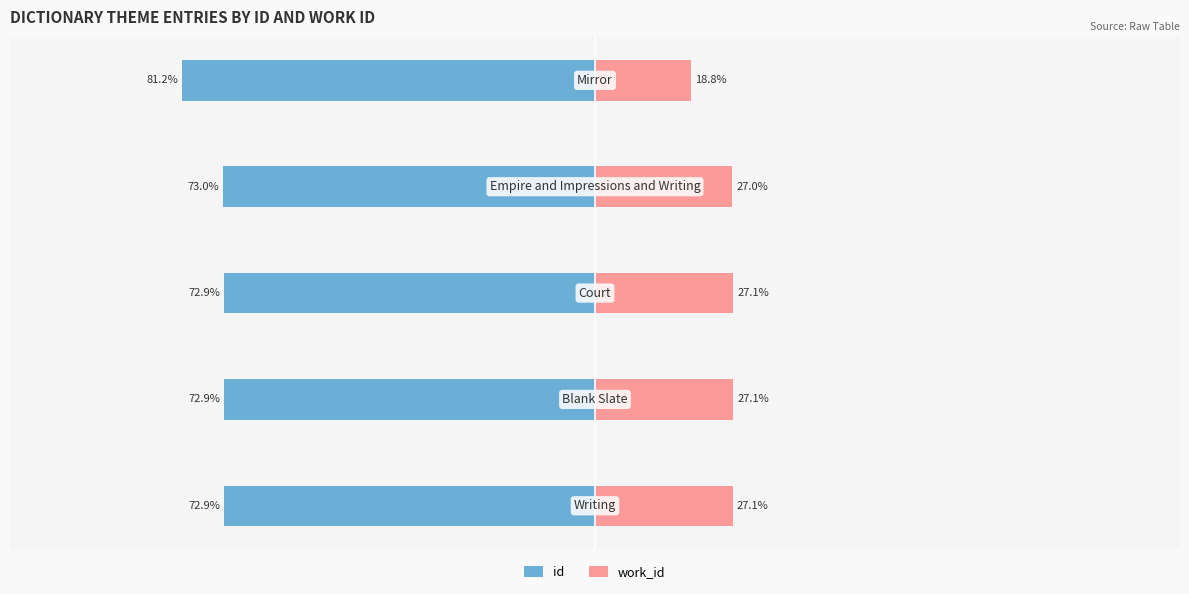

What is the difference between the second highest and minimum values in the work_id series?

8.3